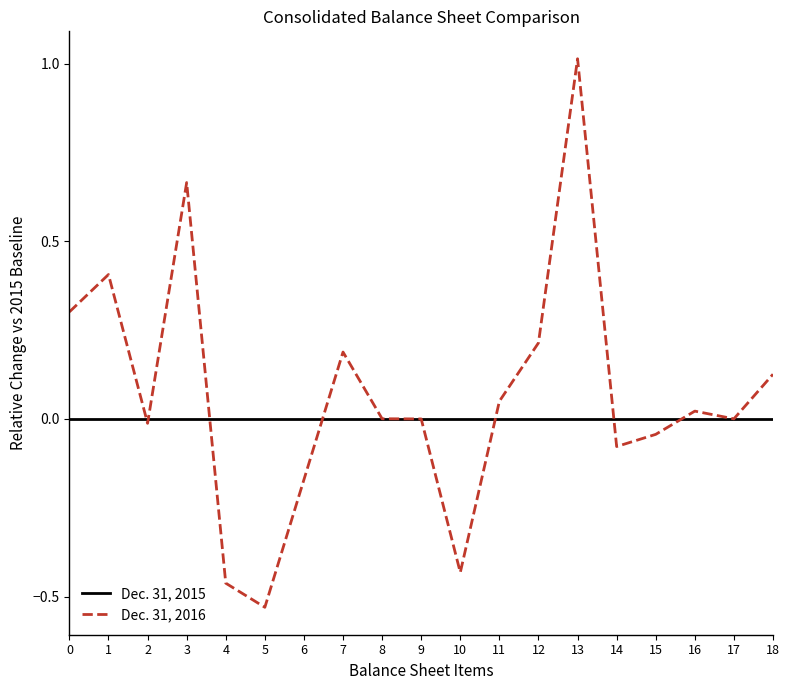

Which series has the largest total across all categories?

Dec. 31, 2016